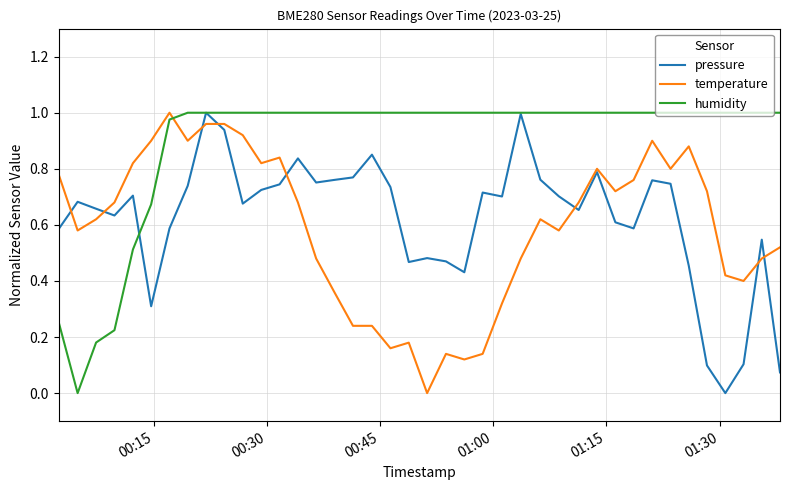

After their last crossing, which series has the higher values: temperature or humidity?

humidity